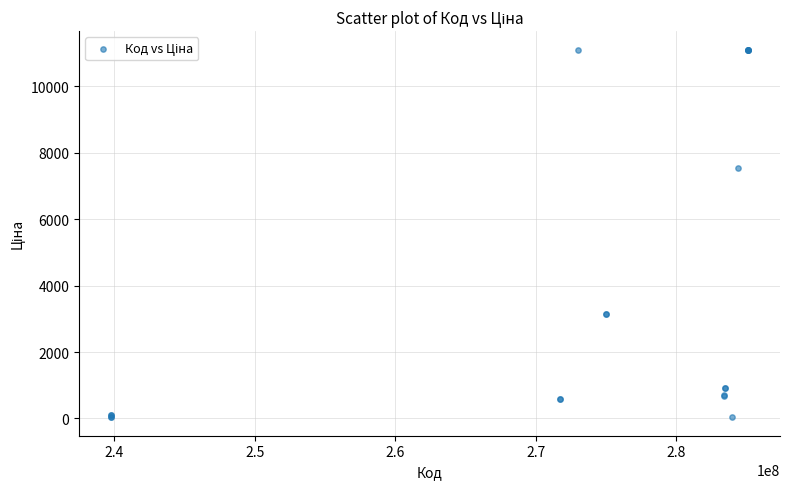

What Y value in the scatter plot is closest to 5572?

7545.9